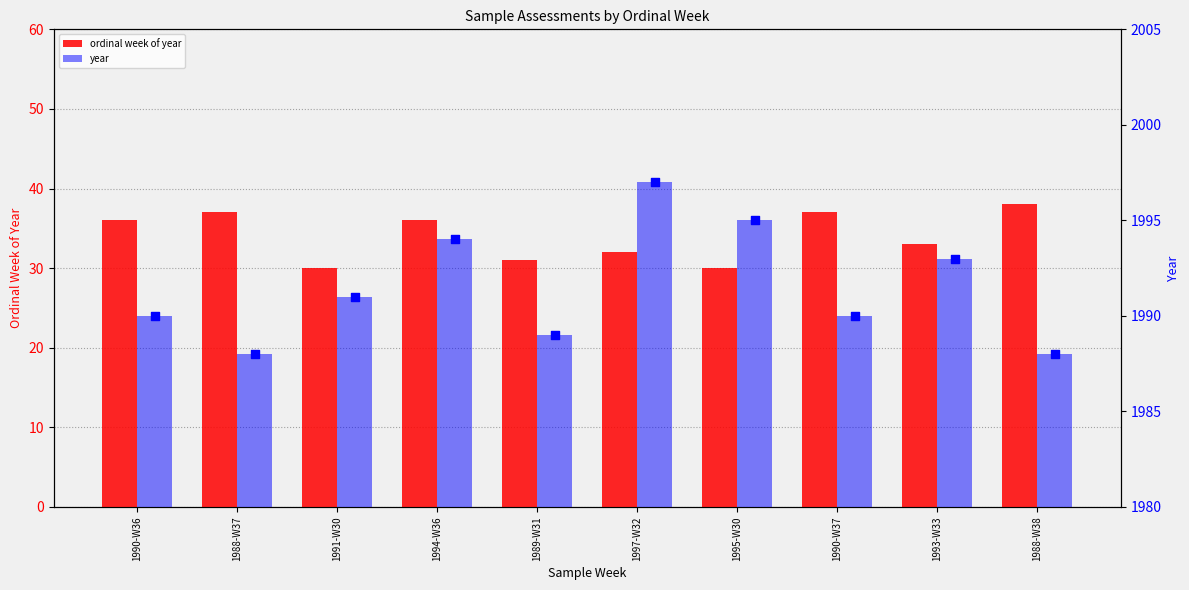

Which series has the largest total across all categories?

year